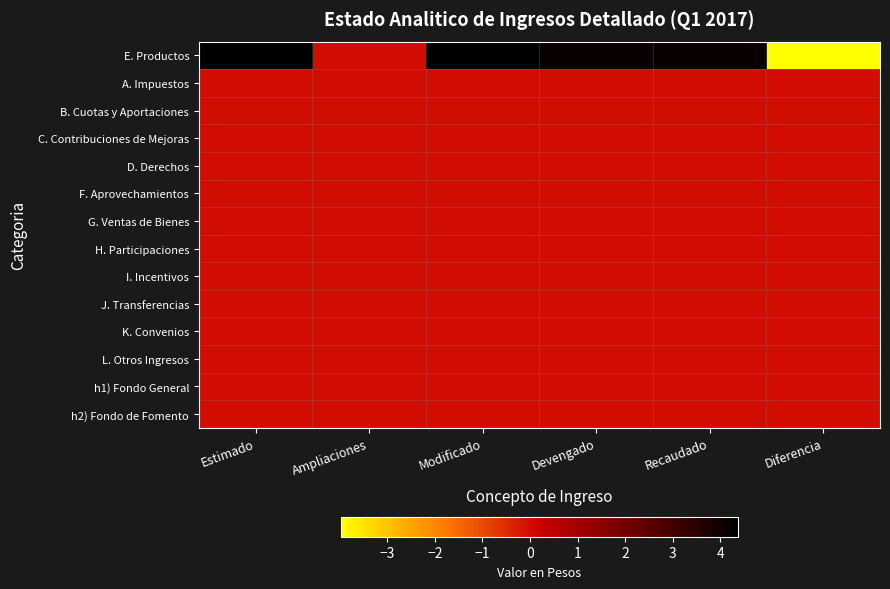

At Diferencia, list the series in order from smallest to largest.

E. Productos, A. Impuestos, B. Cuotas y Aportaciones, C. Contribuciones de Mejoras, D. Derechos, F. Aprovechamientos, G. Ventas de Bienes, H. Participaciones, I. Incentivos, J. Transferencias, K. Convenios, L. Otros Ingresos, h1) Fondo General, h2) Fondo de Fomento